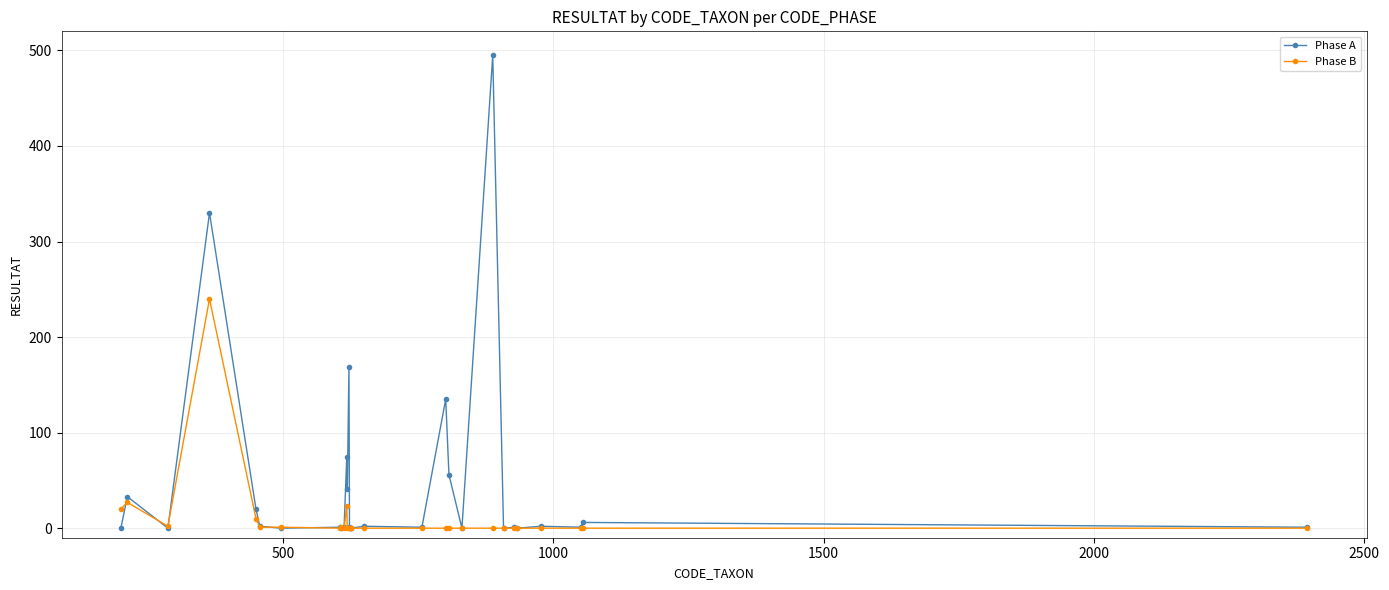

Which series has the largest total across all categories?

Phase A